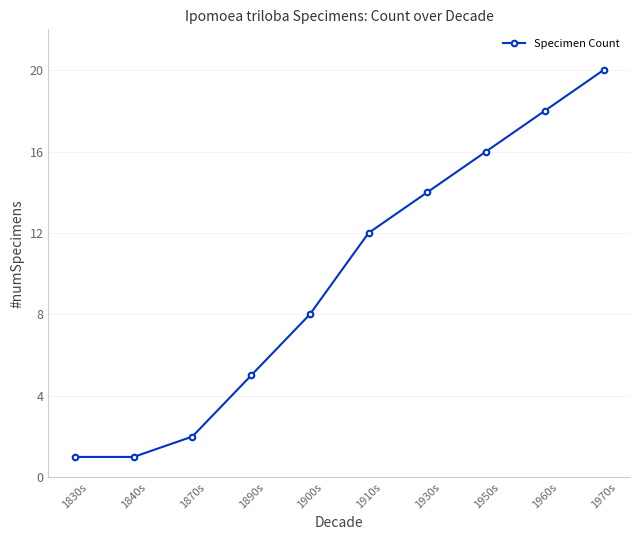

What is the minimum value shown in the chart?

1